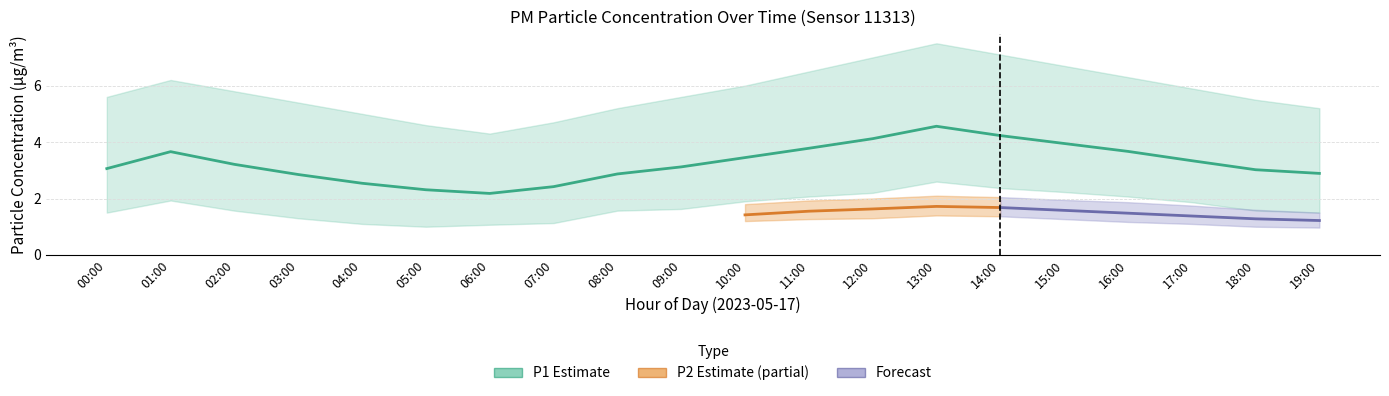

Is this an area chart (filled region under the line)?

No